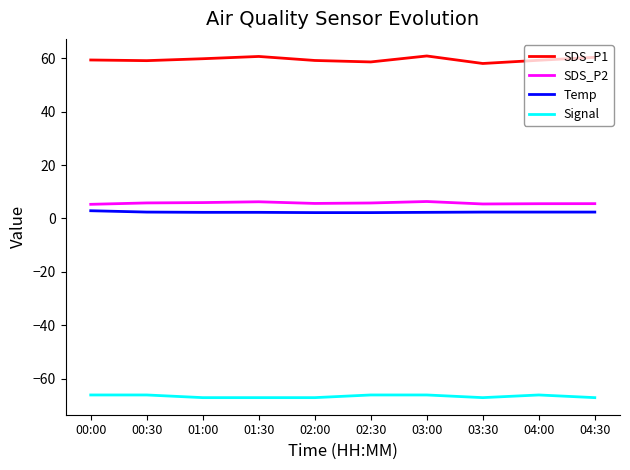

Is the value of SDS_P2 at 03:00 greater than the value of SDS_P1 at 00:00?

No